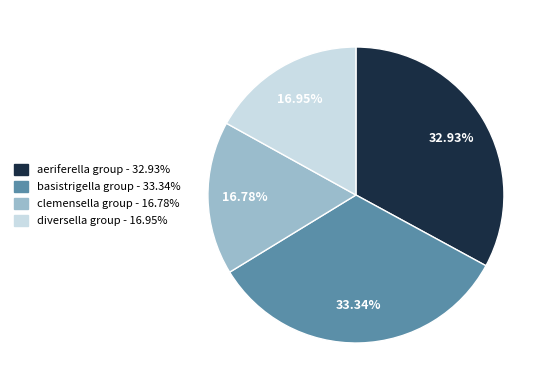

How many slices are in this pie chart?

4